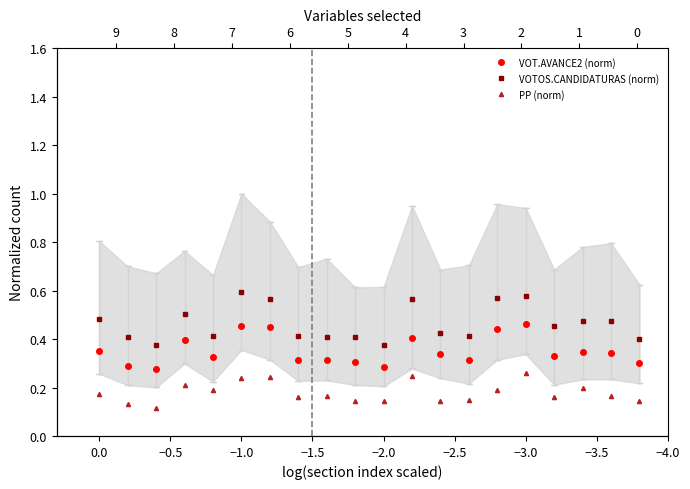

At which category is the sum across all series the highest?

−3.0